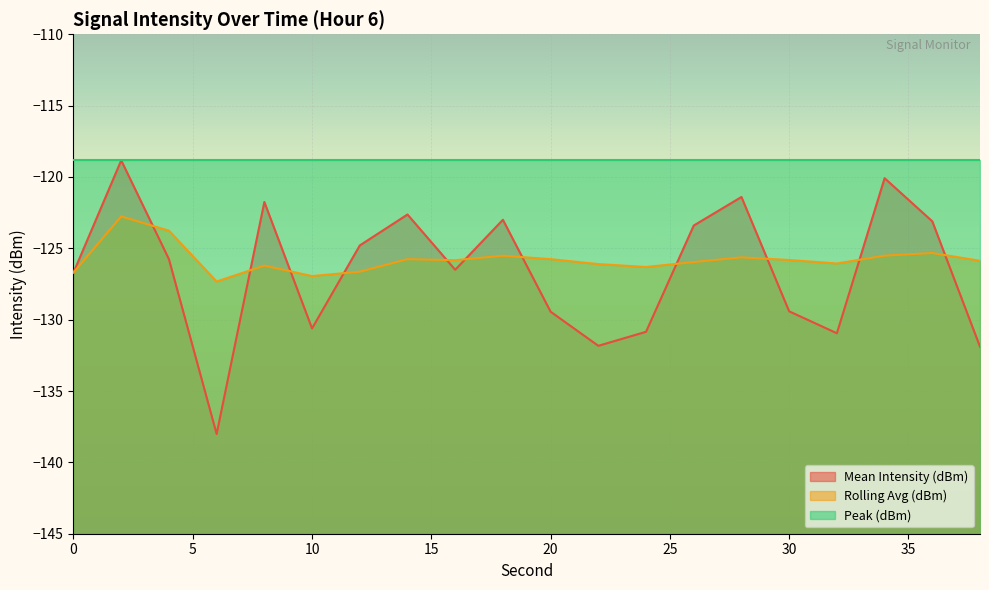

What is the value of the Rolling Avg (dBm) point at the 16th from the left?

-125.8